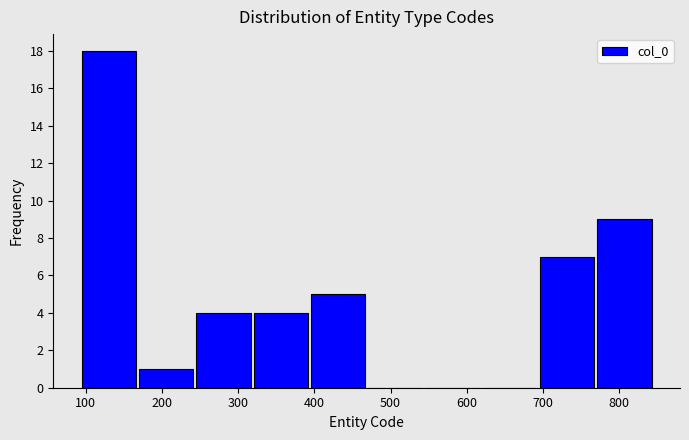

How tall is the bar that spans 400 to 470 on the x-axis? Neither the bar edges nor the heights are printed on the chart, so give them approximately, as read against the axes.

5